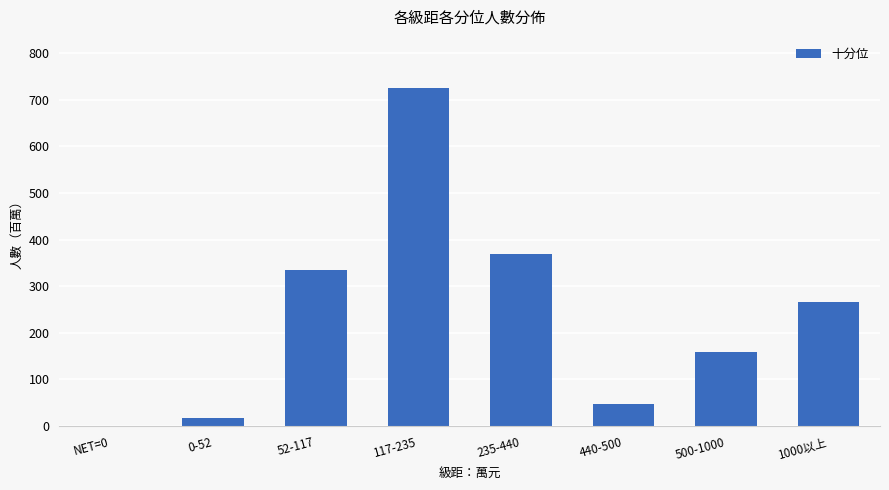

What value does the data have at 235-440?

369.4